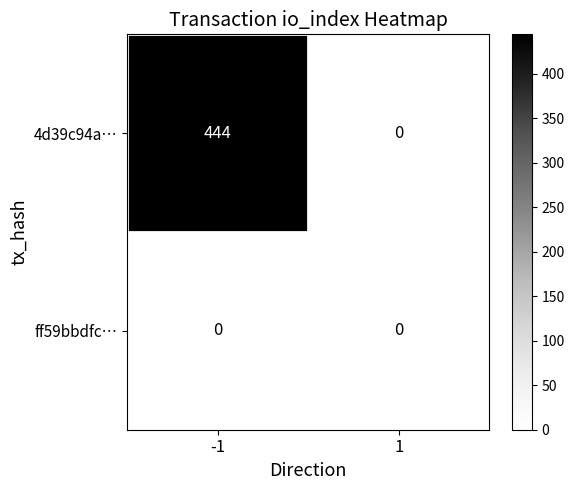

Which series has the largest total across all categories?

4d39c94a…